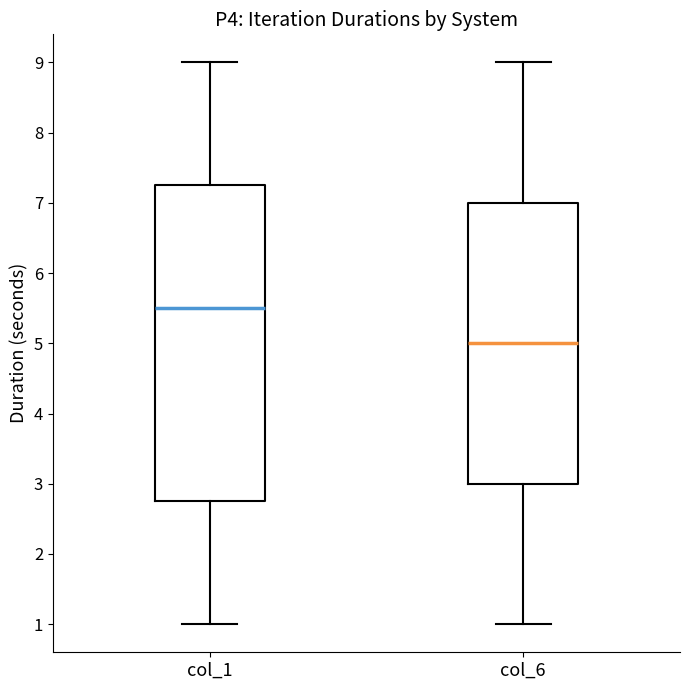

Where does the upper whisker of the box for col_1 end on the y-axis? The values are not printed on the chart, so give them approximately, as read against the axis.

9.0